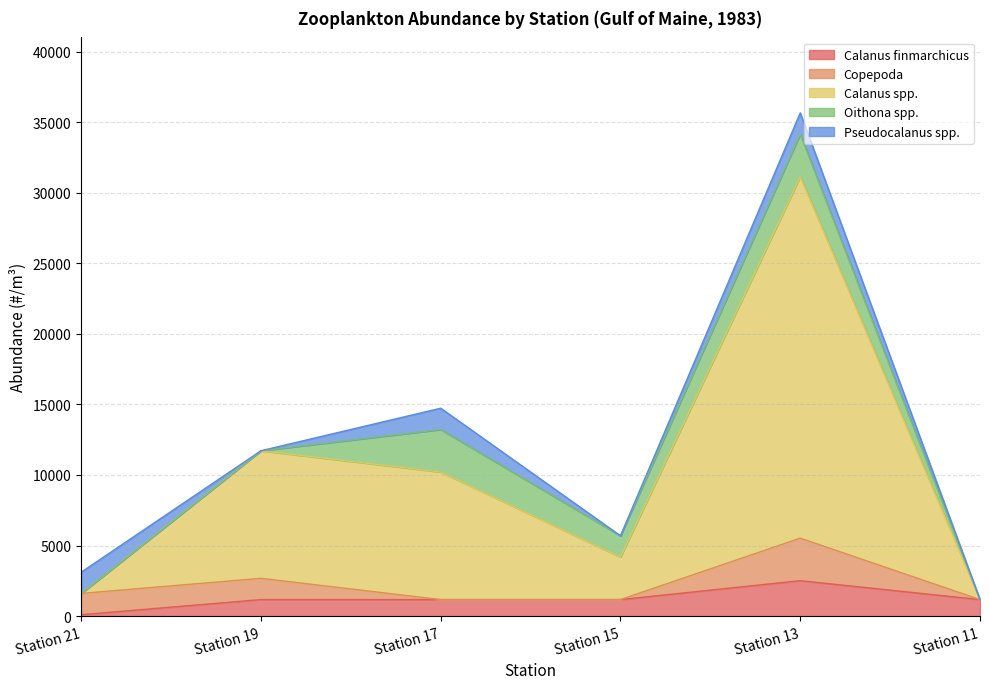

Which category has the lowest value in the Calanus finmarchicus series?

Station 21